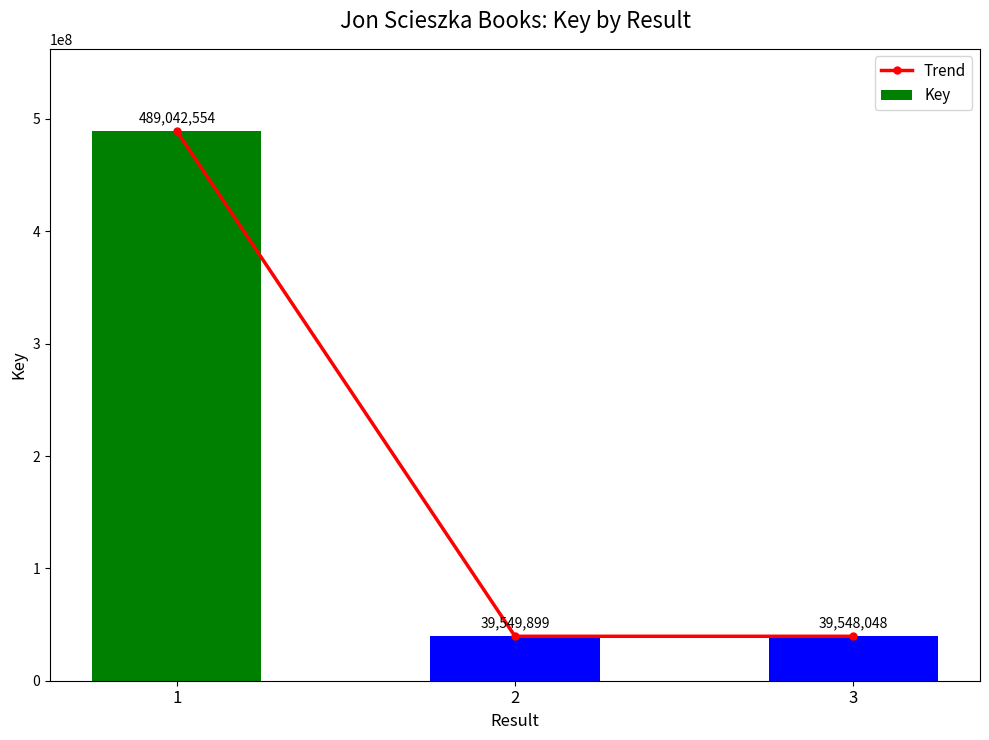

What is the sum of the Key values at 3 and 1?

528590602